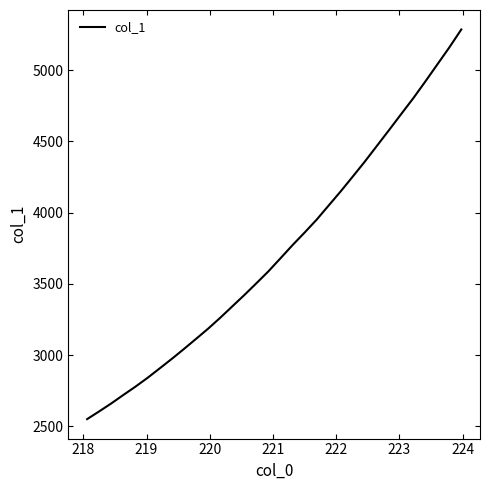

What is the difference between the maximum and minimum values?

2734.8